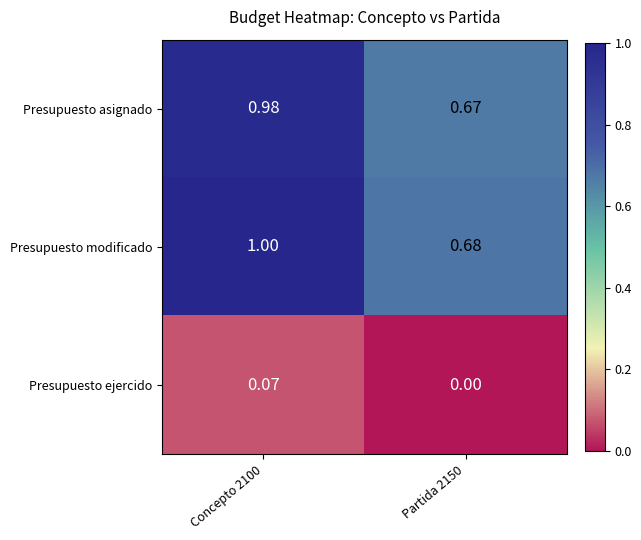

Which series has the largest total across all categories?

Presupuesto modificado